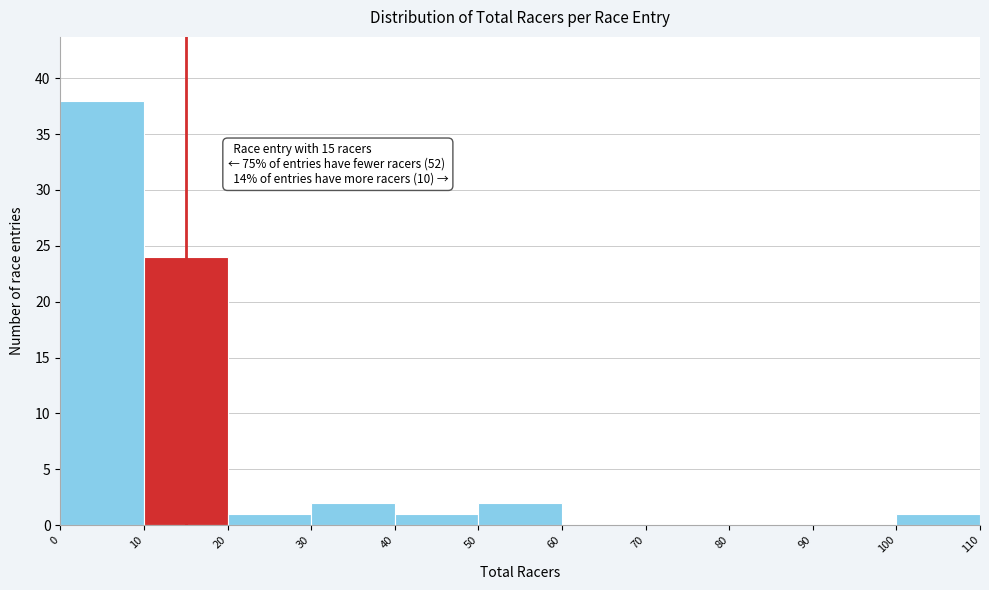

Over which range of the x-axis is the bar tallest?

0 to 10